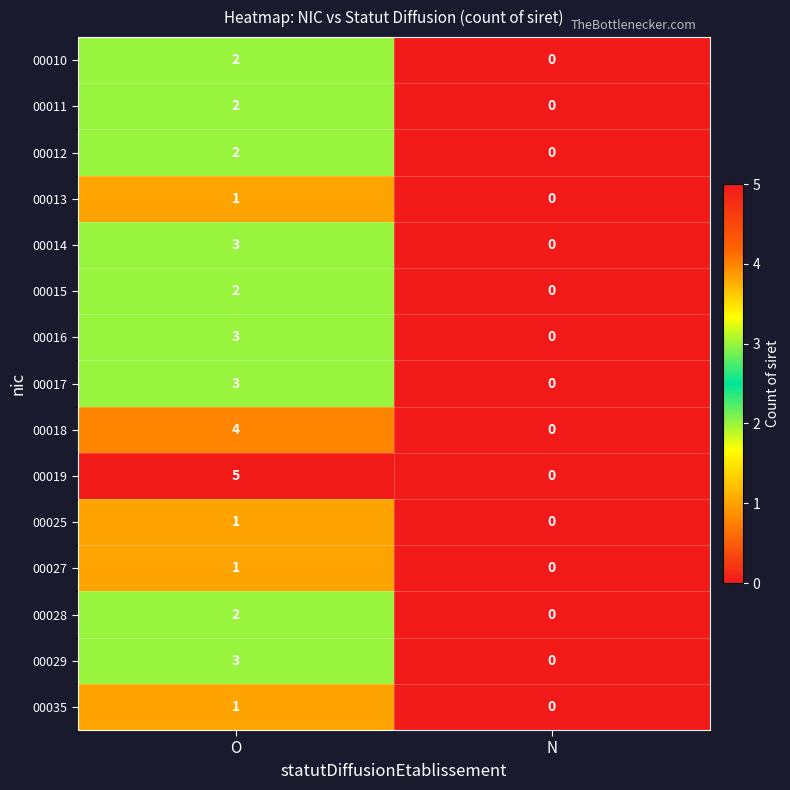

At which label is 00029 closest to 1?

N